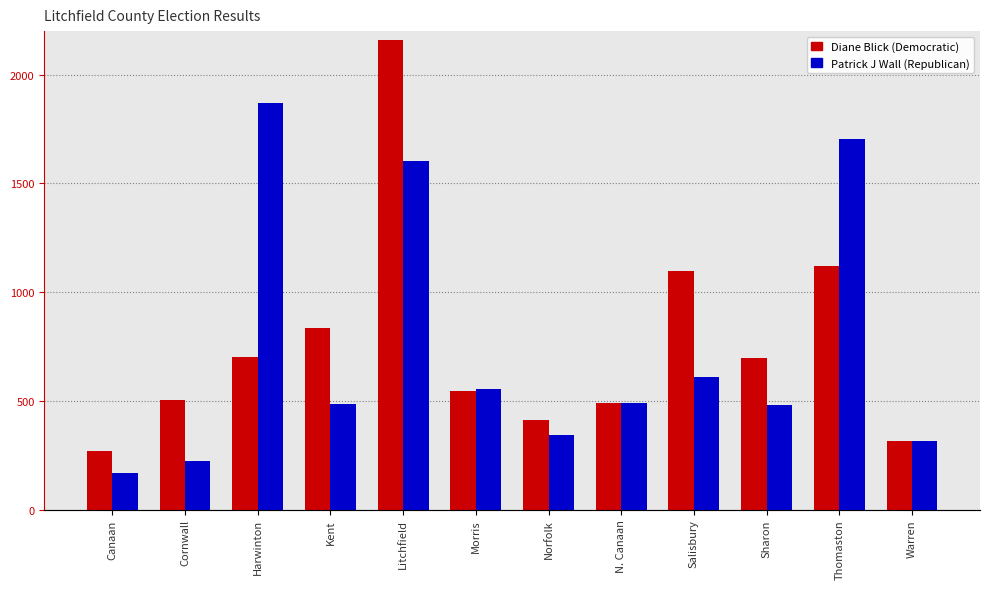

What is the average value of the Diane Blick (Democratic) series?

762